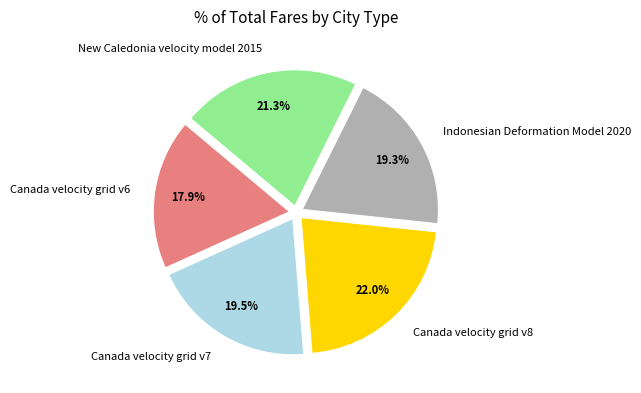

Is Indonesian Deformation Model 2020 the majority of the pie?

No